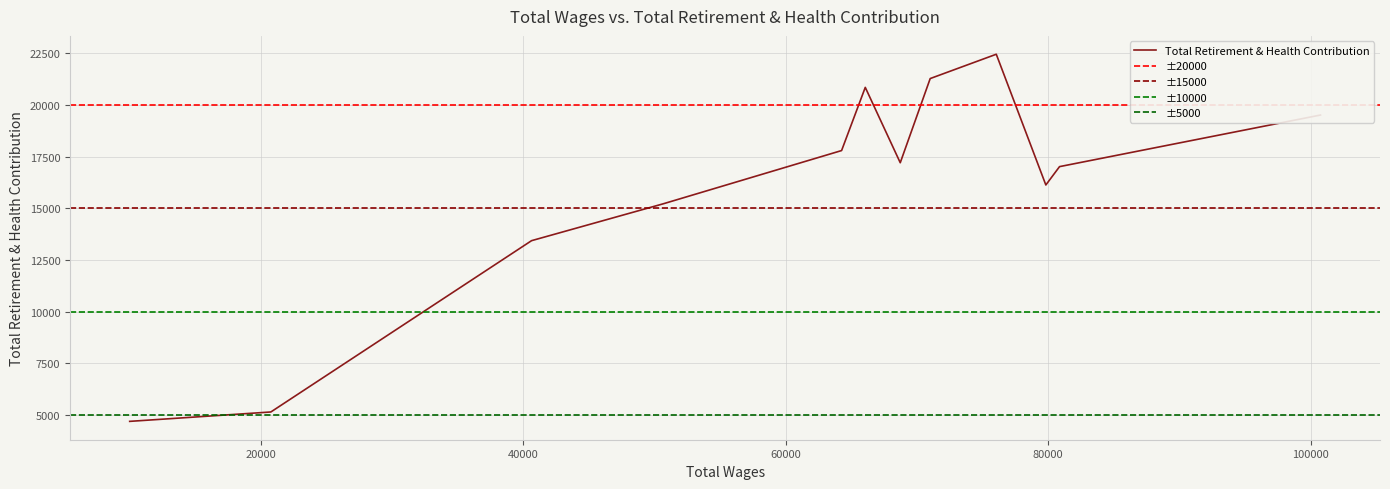

List the labels in order of value, smallest first.

9991.0, 20751.0, 40623.0, 50664.0, 79821.0, 80865.0, 68724.0, 64253.0, 100753.0, 66058.0, 71007.0, 76043.0